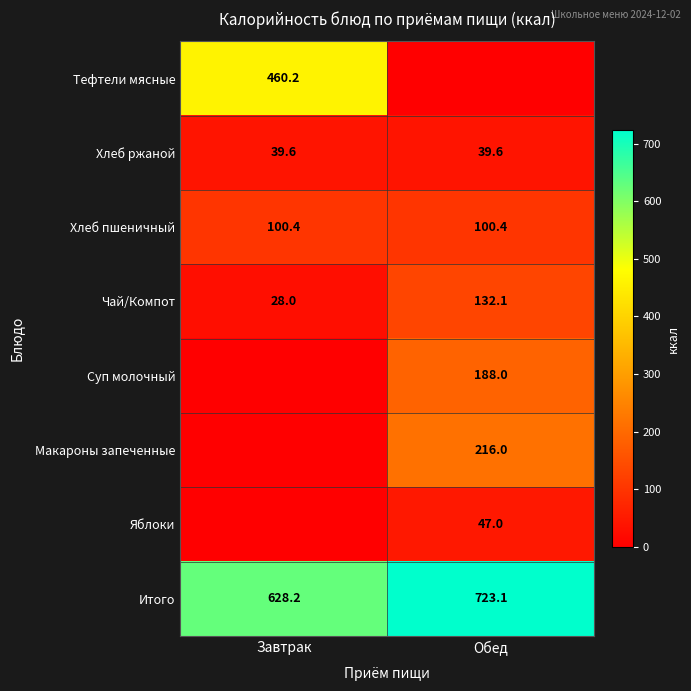

What is the sum of all Хлеб ржаной values?

79.2